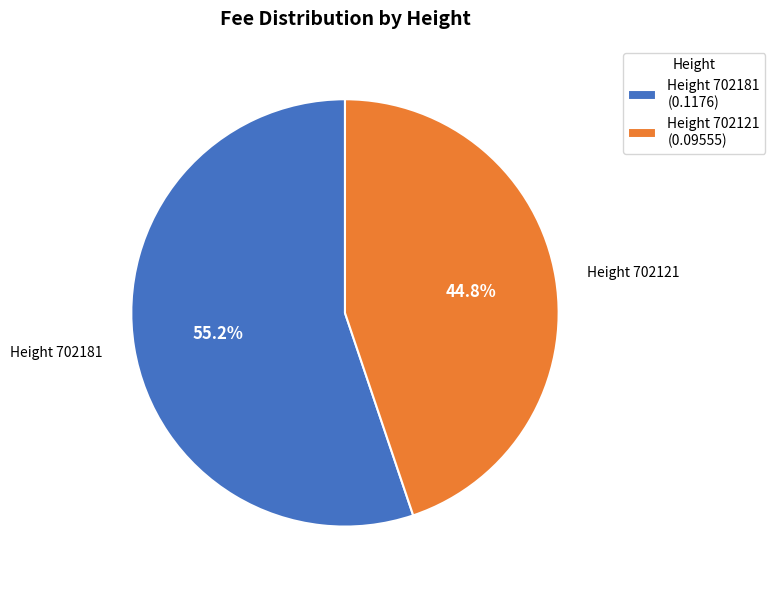

How many segments does this pie chart have?

2